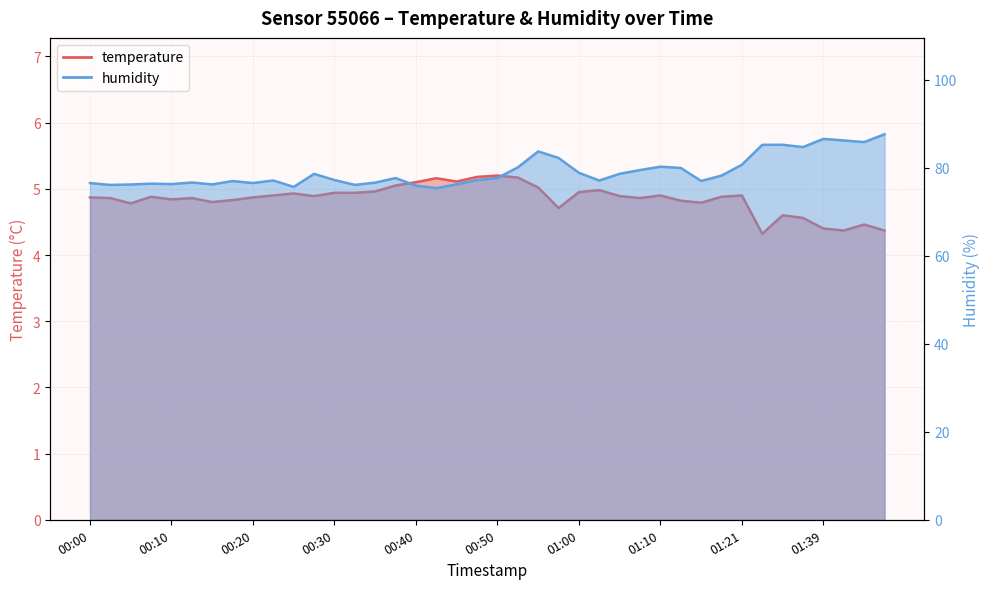

True or false: temperature and humidity cross at least once.

False